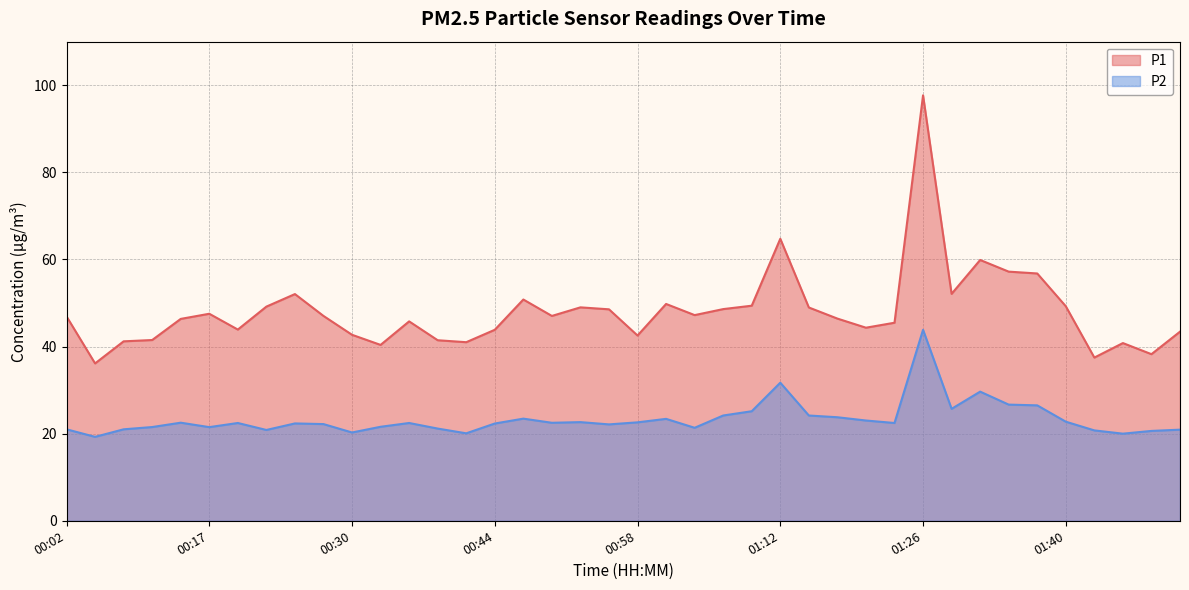

In P2, how many points are higher than both neighbors (excluding endpoints)?

10